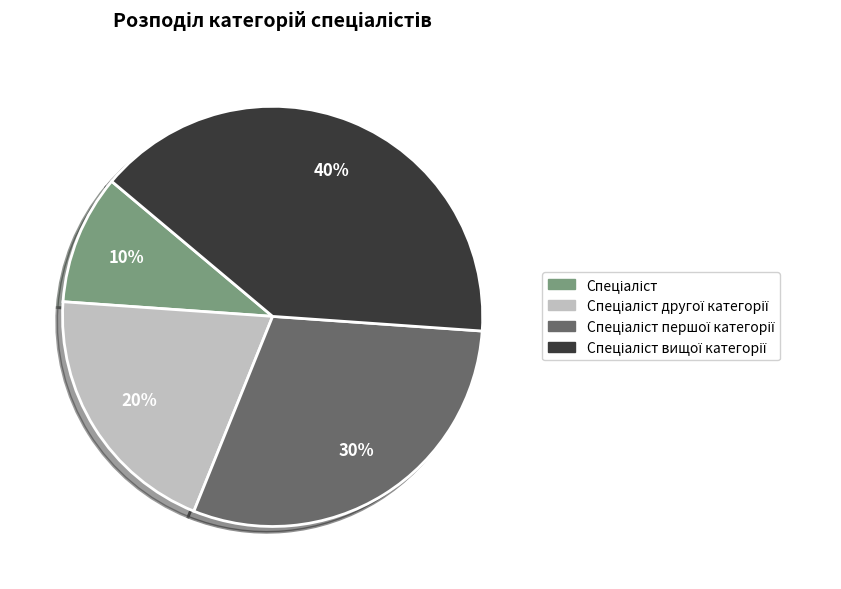

Does any single category account for the majority?

No